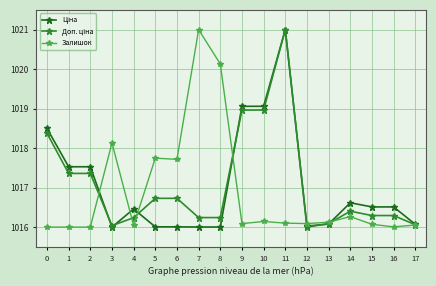

True or false: Залишок has more than 1 points higher than both neighbors.

True